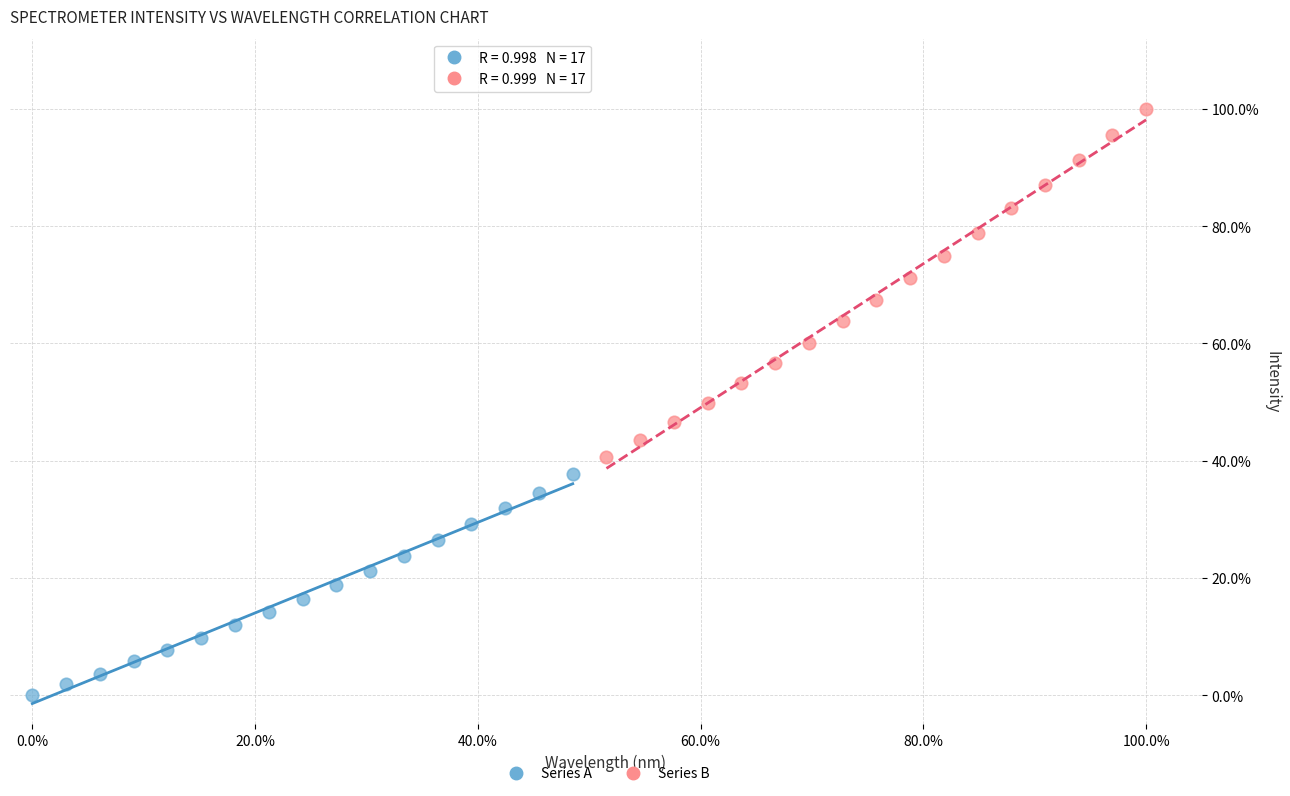

What are all the series names shown in the legend?

Series A, Series B